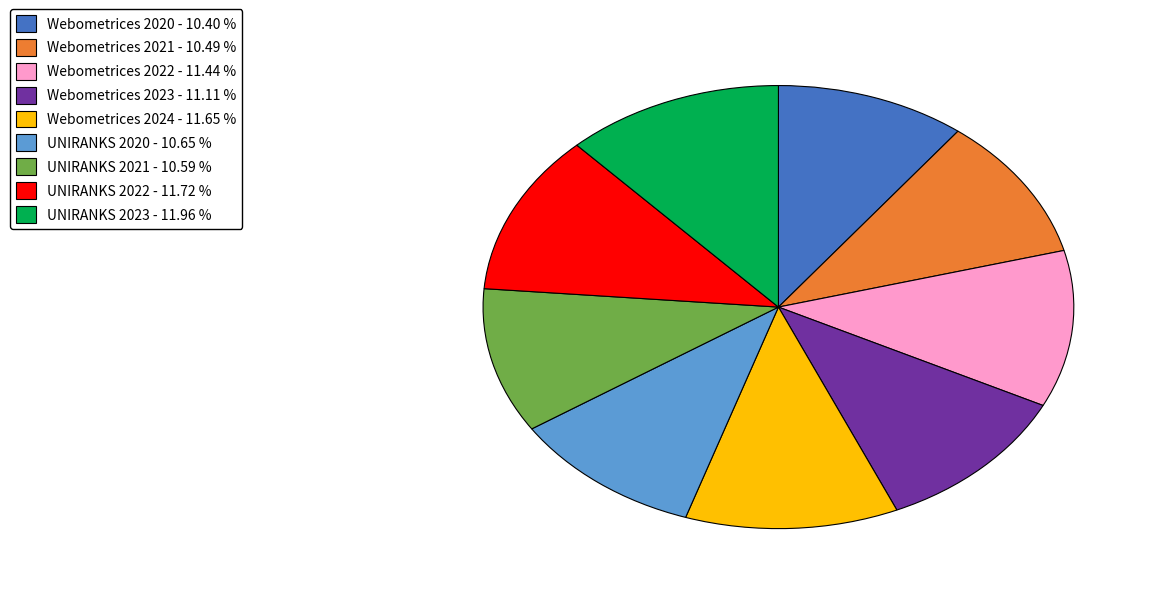

What is the ratio of the value at Webometrices 2023 - 11.11 % to the value at UNIRANKS 2023 - 11.96 %?

0.9